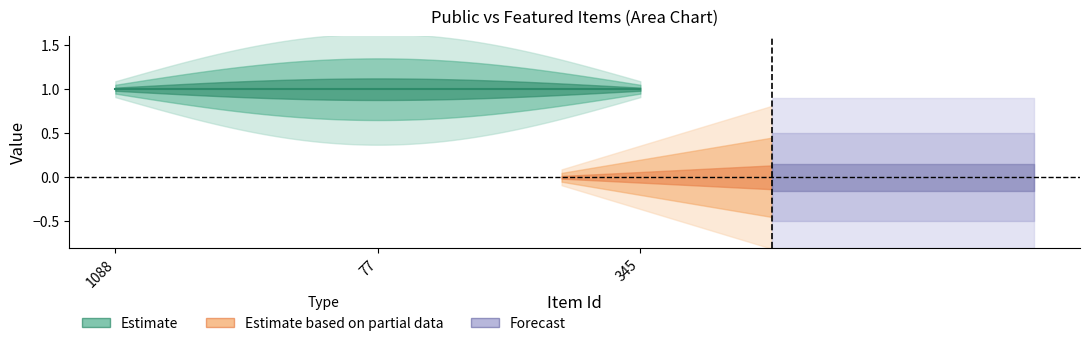

What is the label of the 2nd point from the right?

77